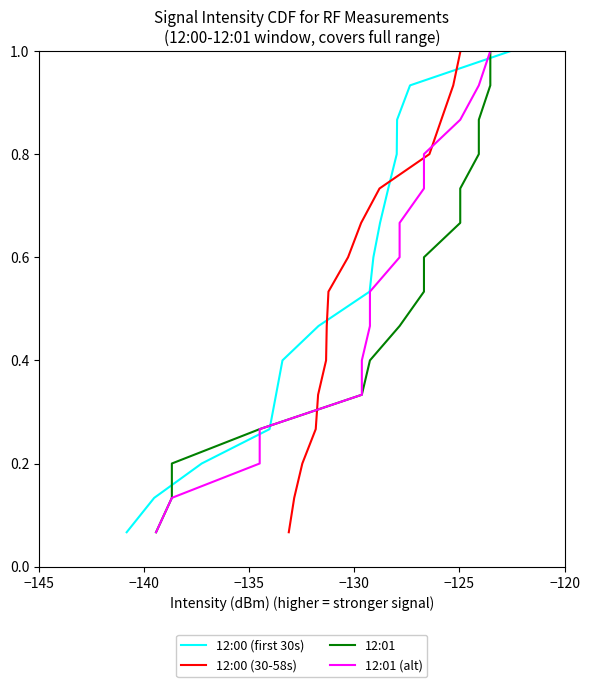

How many lines are shown in the chart?

4